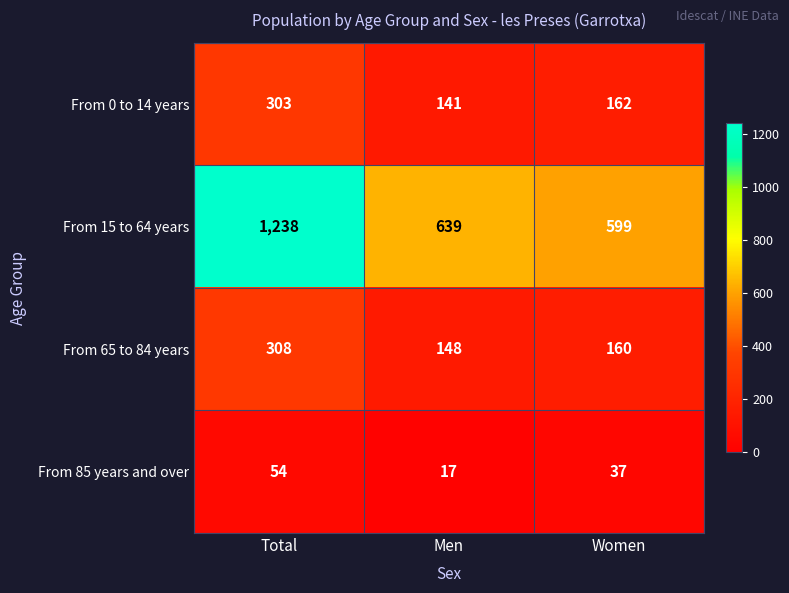

Reading left to right, list all the values displayed in this chart.

From 0 to 14 years: 303	141	162
From 15 to 64 years: 1238	639	599
From 65 to 84 years: 308	148	160
From 85 years and over: 54	17	37